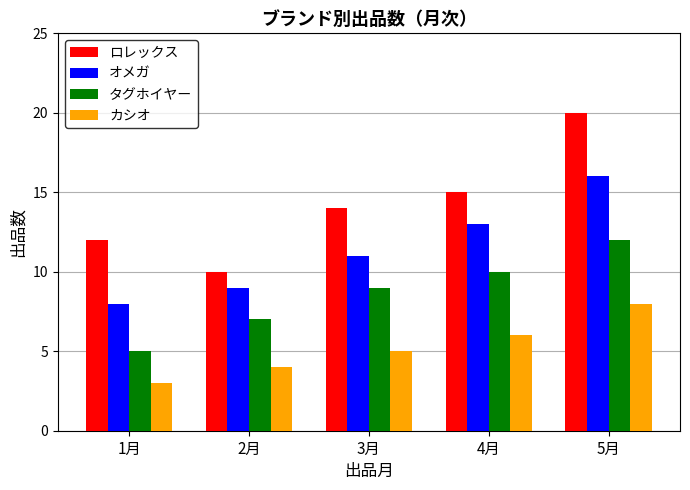

What is the average value of the タグホイヤー series?

9